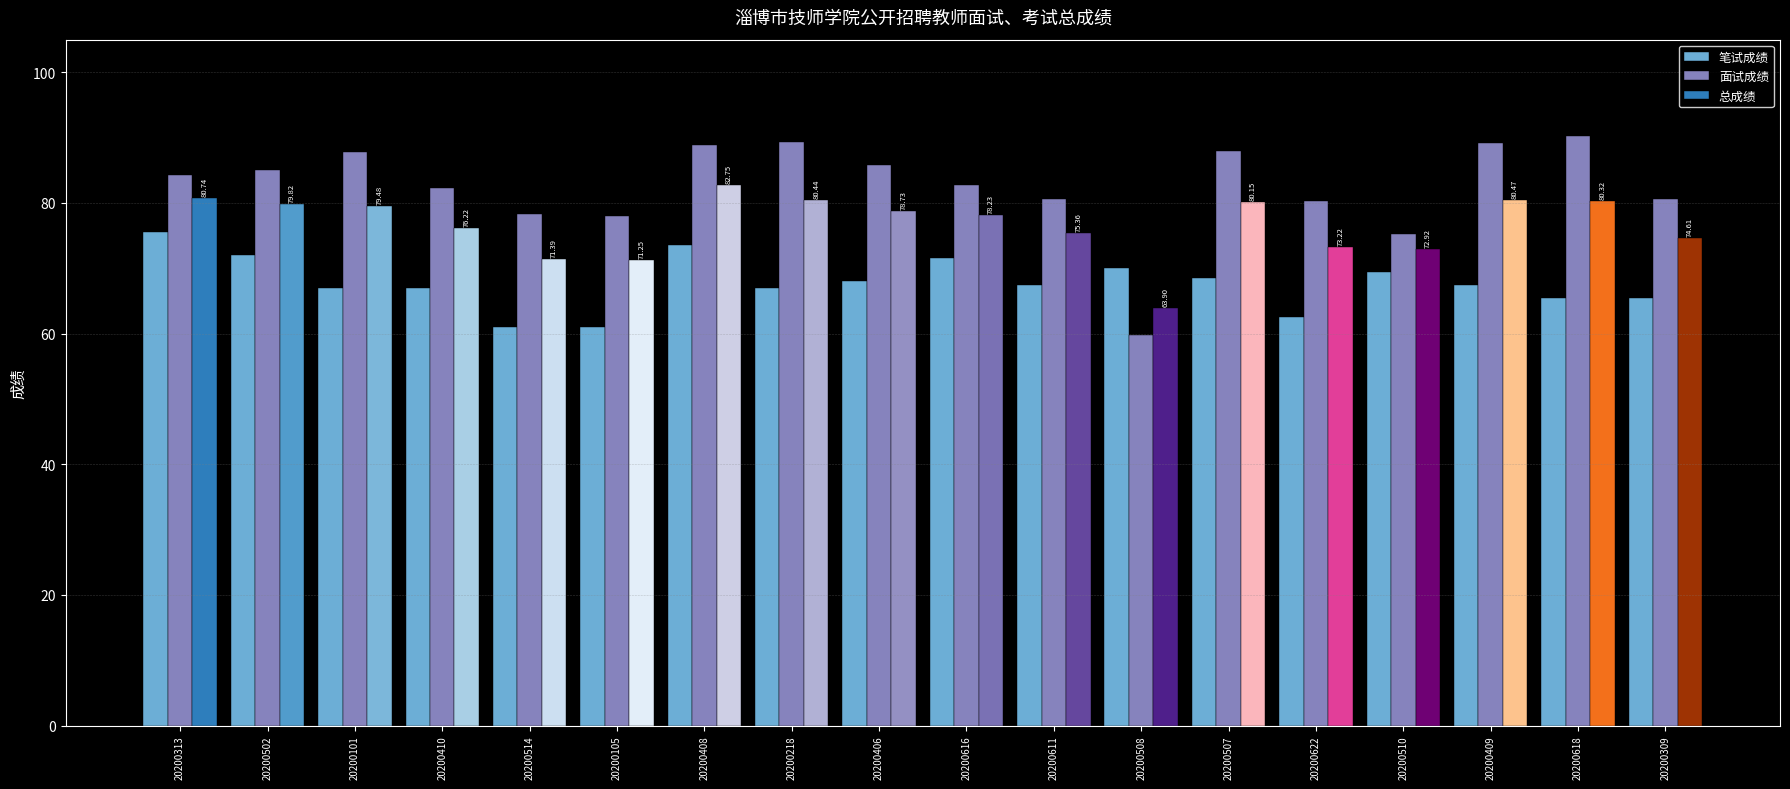

What is the difference between the highest and lowest values at 20200507?

19.4